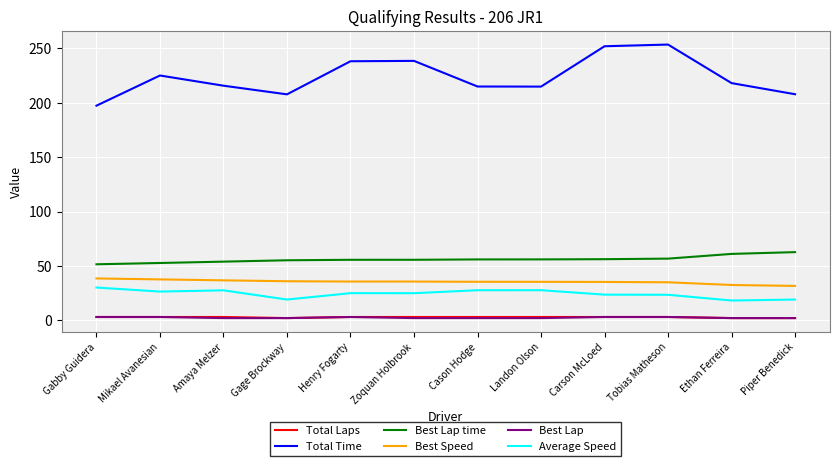

True or false: Best Speed and Average Speed cross at least once.

False